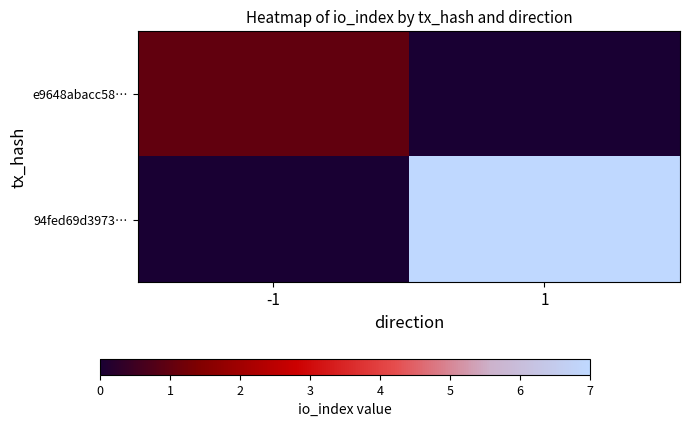

At which category is the sum across all series the highest?

1